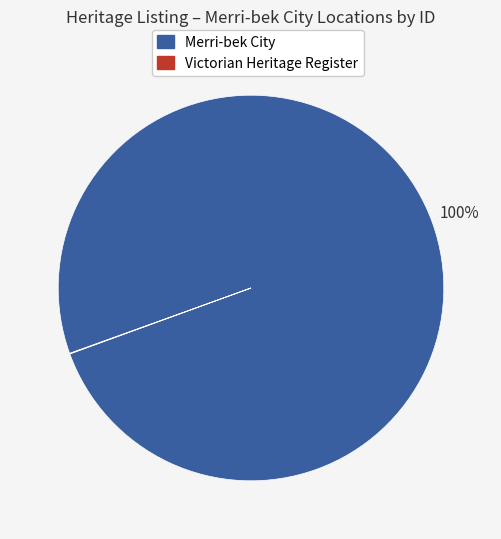

What is the largest slice in the pie chart?

Merri-bek City